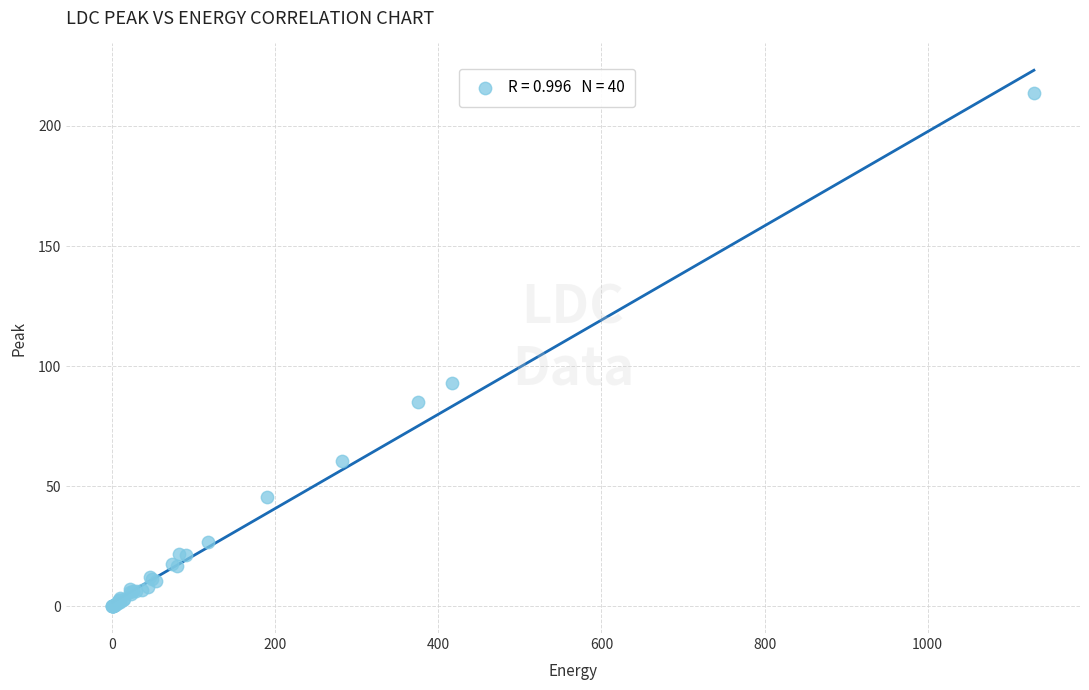

What Y value in the scatter plot is closest to 106?

93.0